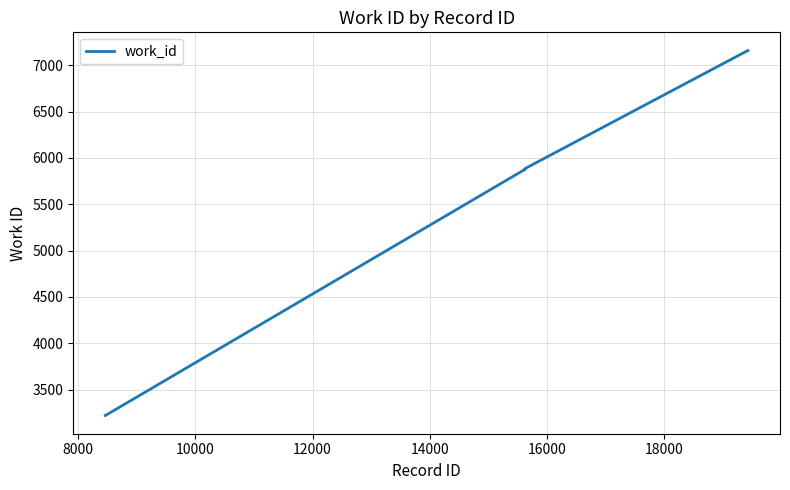

What is the greatest value displayed?

7159